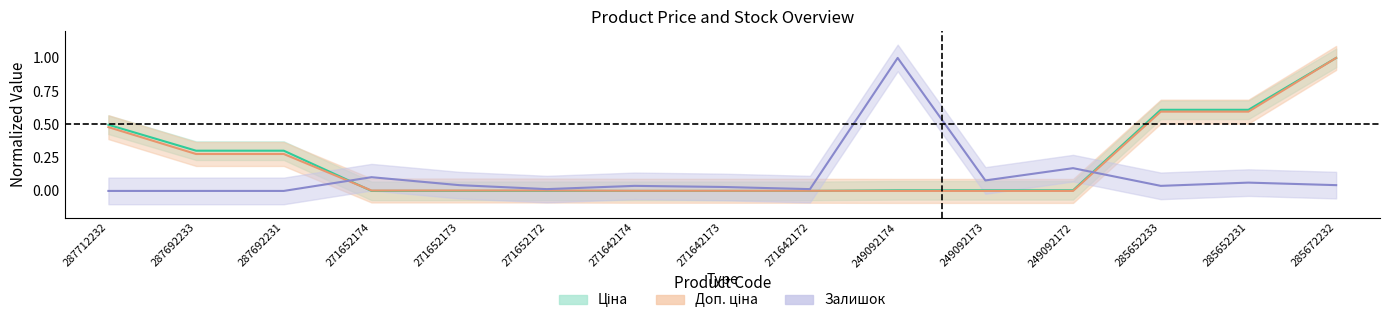

Is it true that Залишок equals 0.0 at 287692233?

True